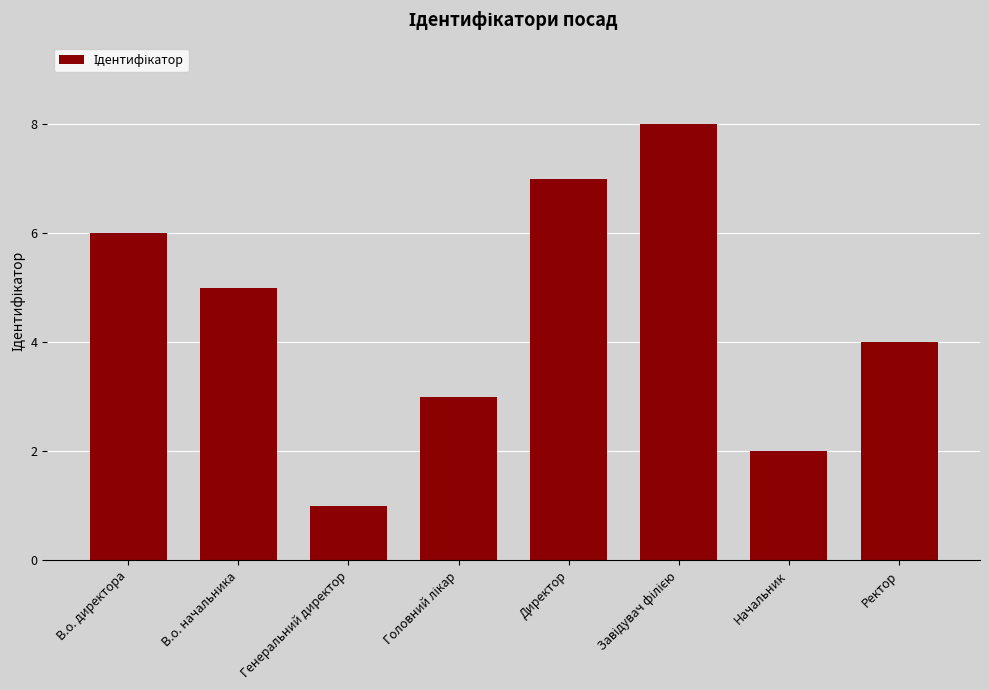

Count the number of categories in the chart.

8